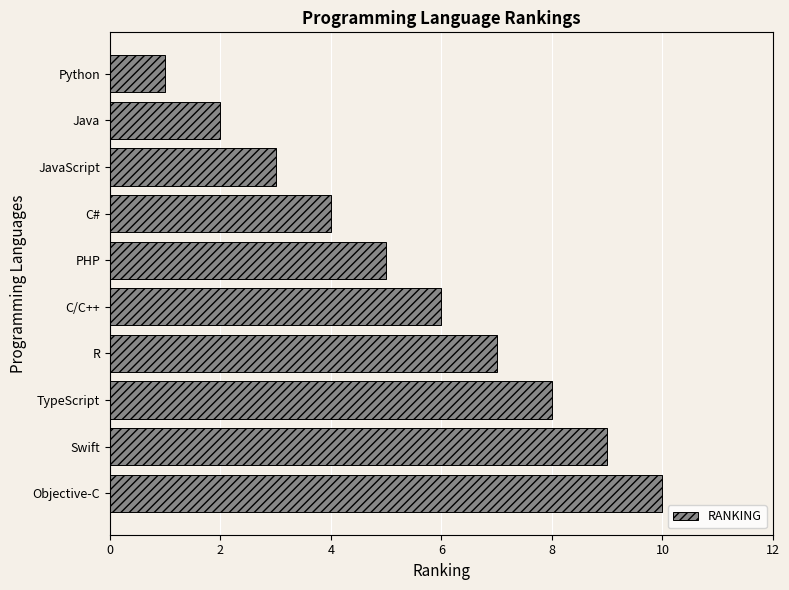

What is the difference between the second highest and second lowest values?

7